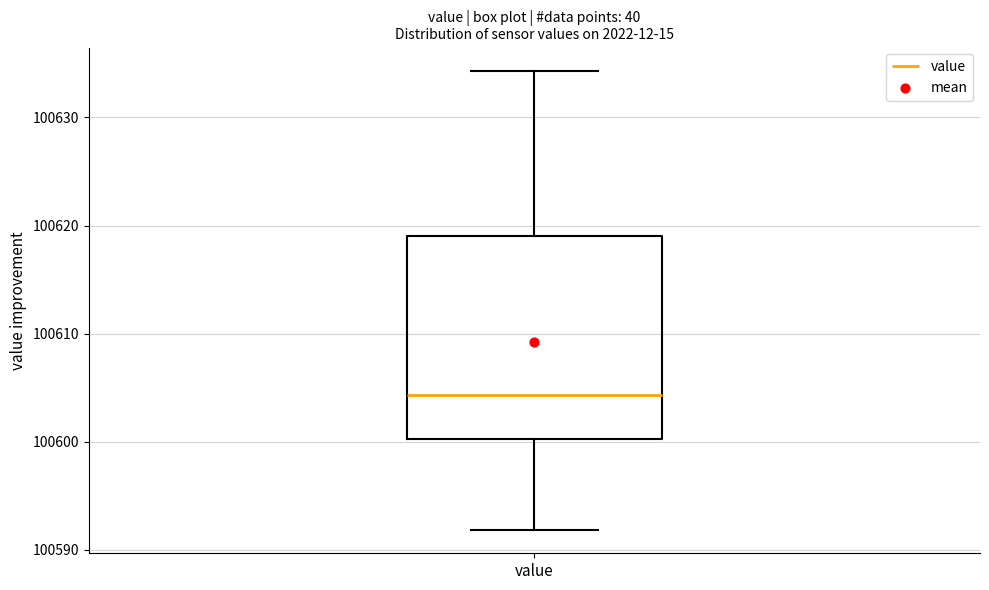

Where does the lower whisker of the box for value end on the y-axis? The values are not printed on the chart, so give them approximately, as read against the axis.

100592